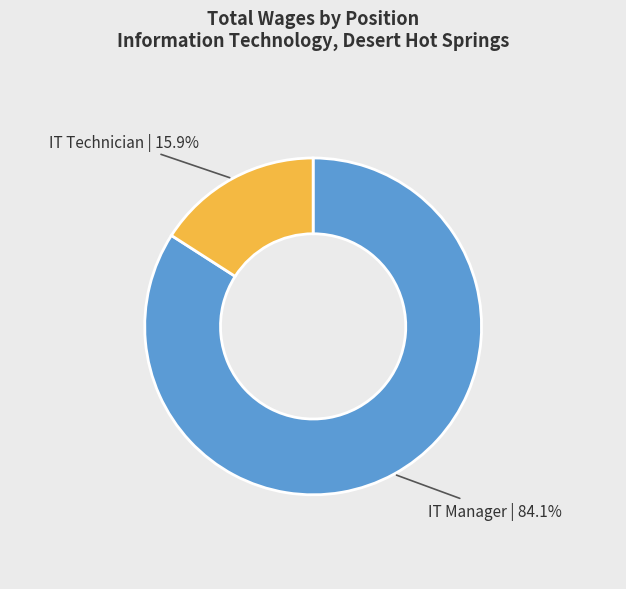

Is there any slice that represents more than half of the pie?

Yes